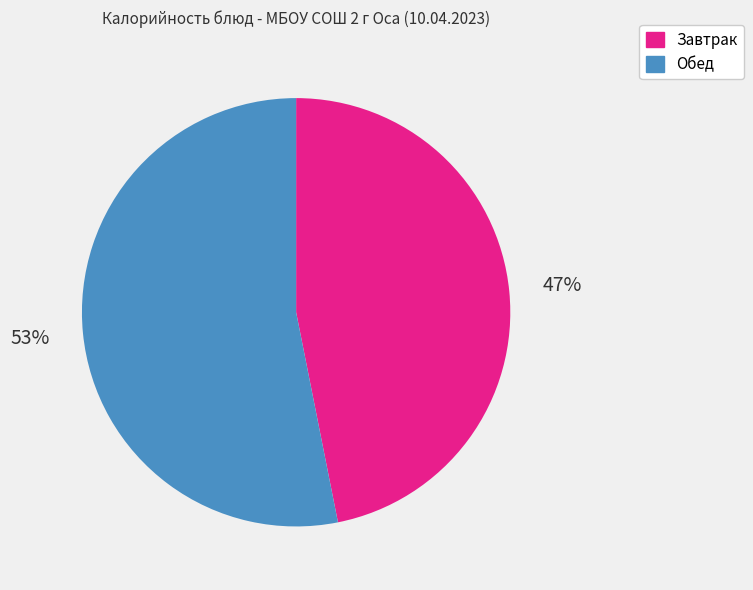

To the nearest percent, what is the combined percentage of Обед and Завтрак?

100%